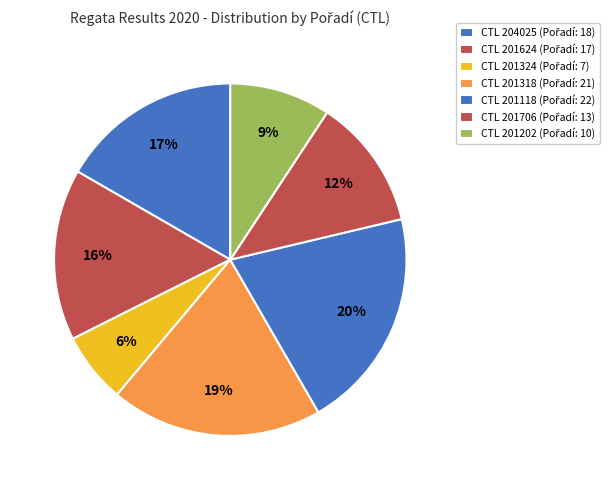

Rank the categories by value from lowest to highest.

201324, 201202, 201706, 201624, 204025, 201318, 201118